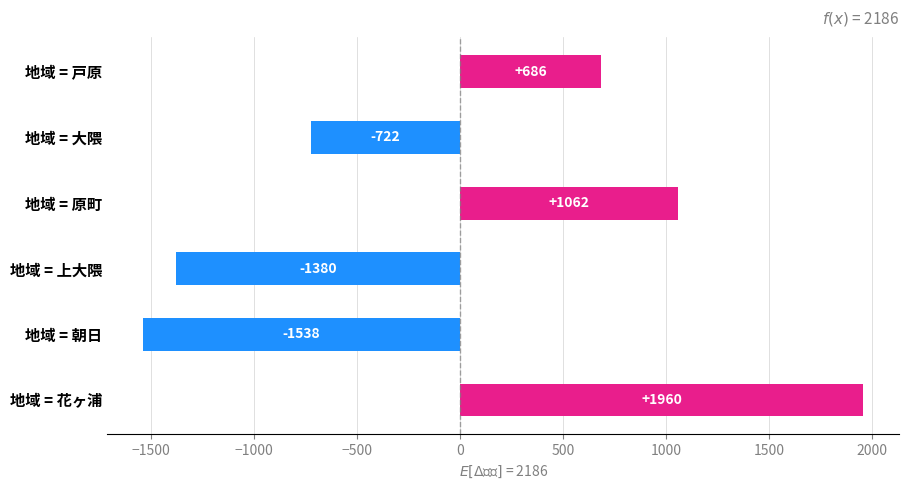

Does the chart contain any negative values?

Yes